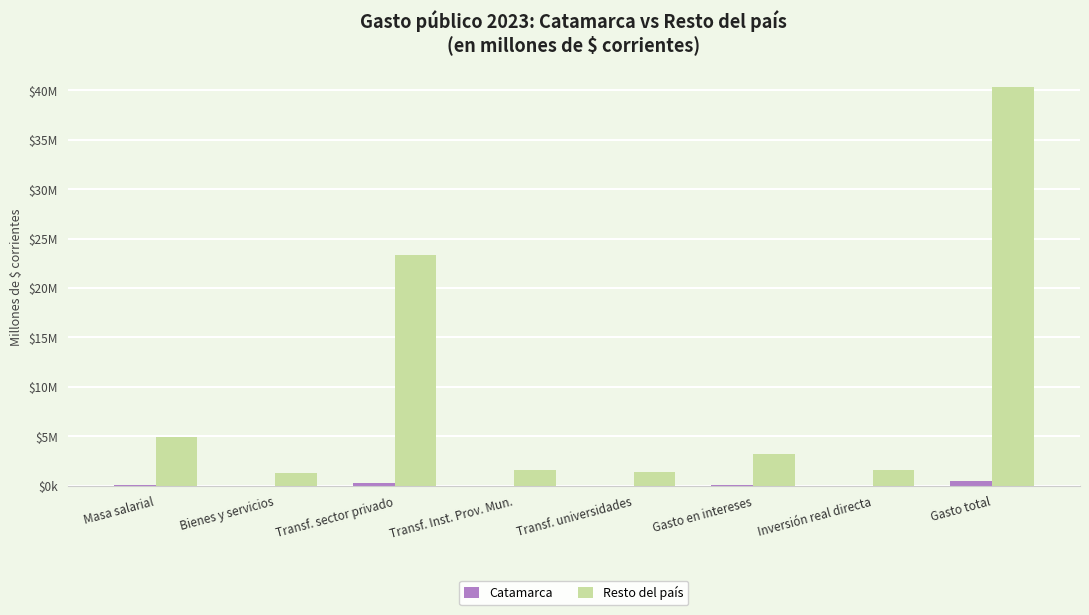

Reading left to right, transcribe all the data shown in this chart.

Catamarca: 64971.3	5787.7	231954.0	19932.3	16715.4	30434.1	16786.1	429282.5
Resto del país: 4972856.1	1321104.3	23383335.9	1624056.7	1396080.8	3223742.6	1605536.3	40308539.4